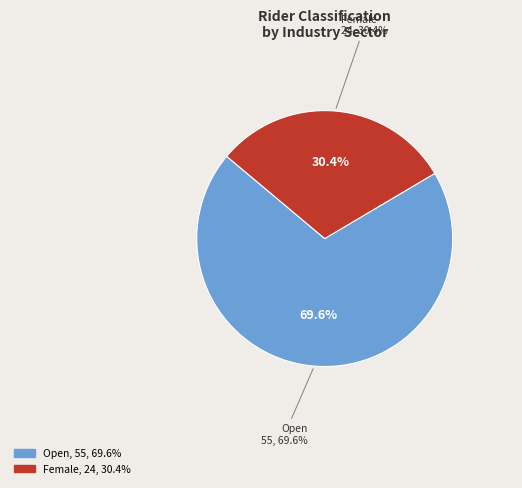

Does Open represent more than half of the total?

Yes